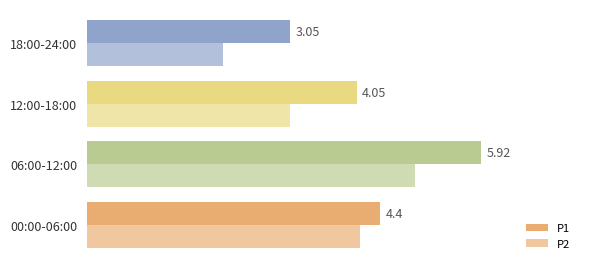

What is the sum of all P2 values?

14.1